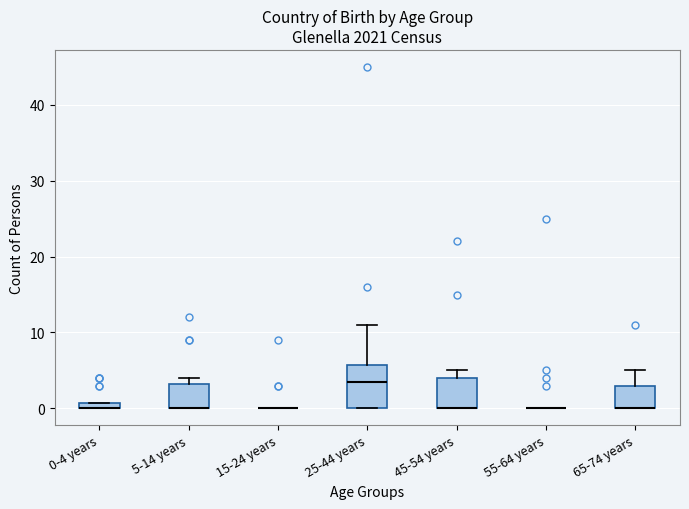

Which box is the tallest, from its lower edge to its upper edge?

25-44 years